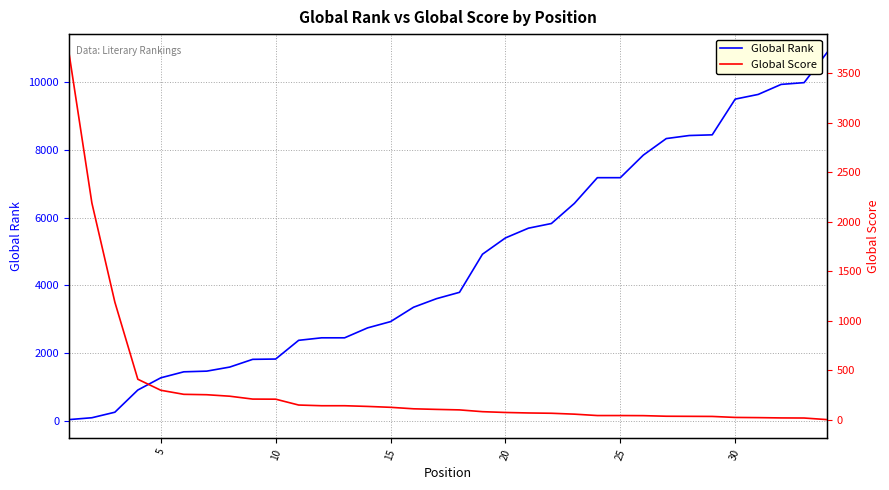

The value of Global Rank at 25 is 7175. True or false?

True